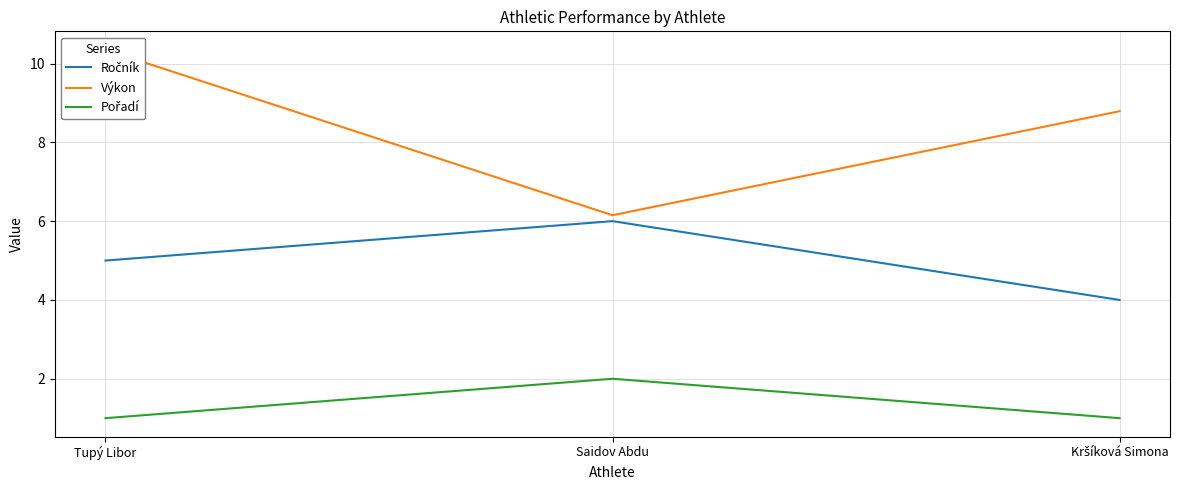

The value of Pořadí at Saidov Abdu is 3.5. True or false?

False